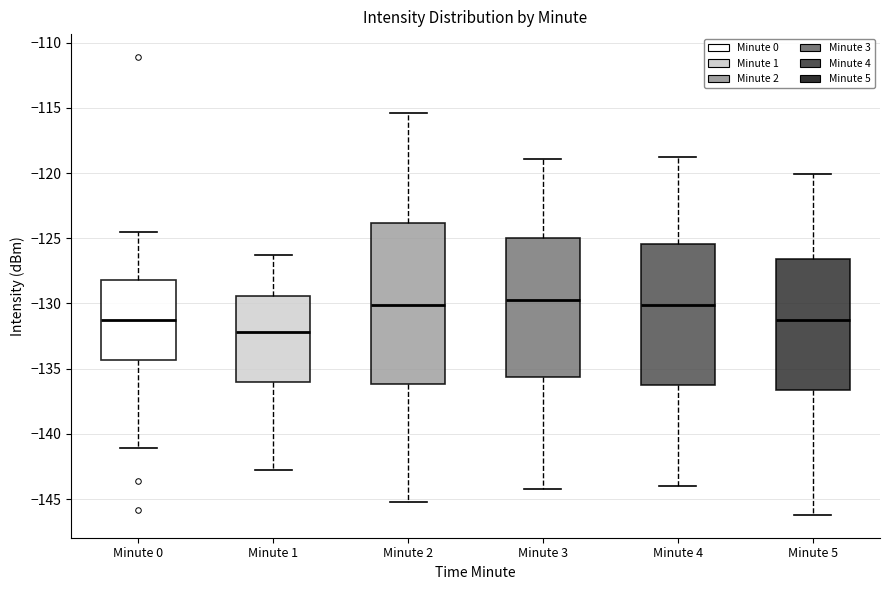

Reading left to right, transcribe this box plot: for each box, give where its median line is, the range the box spans, and where its two whiskers end, as read against the y-axis. The values are not printed on the chart, so give them approximately, as read against the axis.

Minute 0: median -131.0, box -134.5 to -128.0, whiskers -141.0 to -124.5
Minute 1: median -132.0, box -136.0 to -129.5, whiskers -143.0 to -126.5
Minute 2: median -130.0, box -136.0 to -124.0, whiskers -145.0 to -115.5
Minute 3: median -129.5, box -135.5 to -125.0, whiskers -144.0 to -119.0
Minute 4: median -130.0, box -136.0 to -125.5, whiskers -144.0 to -119.0
Minute 5: median -131.0, box -136.5 to -126.5, whiskers -146.0 to -120.0